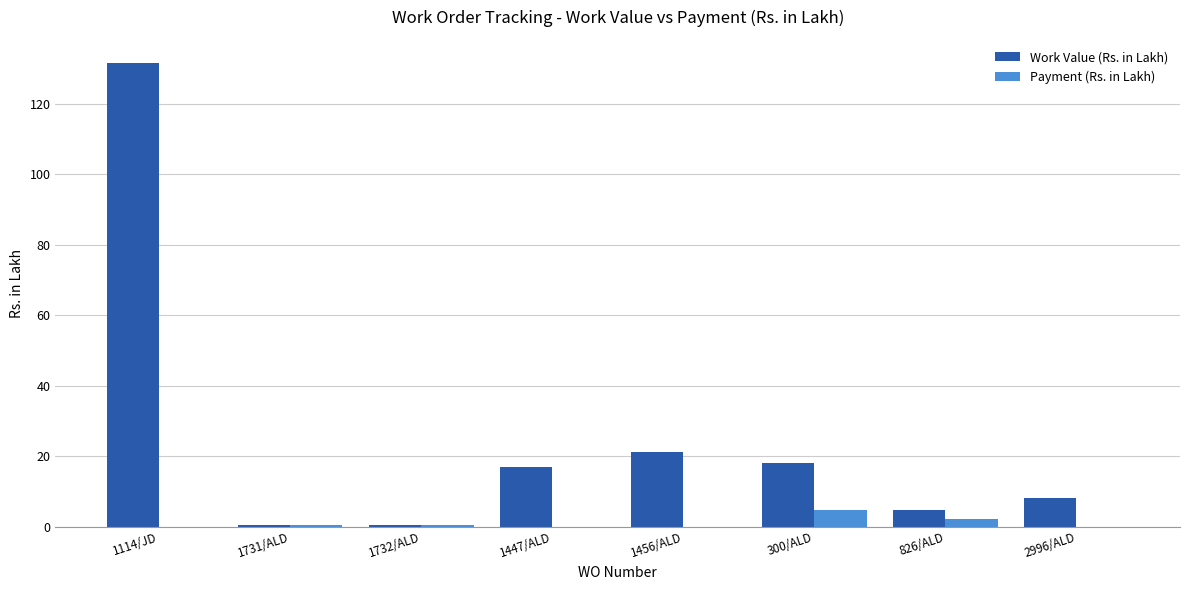

Which category has the highest value in the Payment (Rs. in Lakh) series?

300/ALD